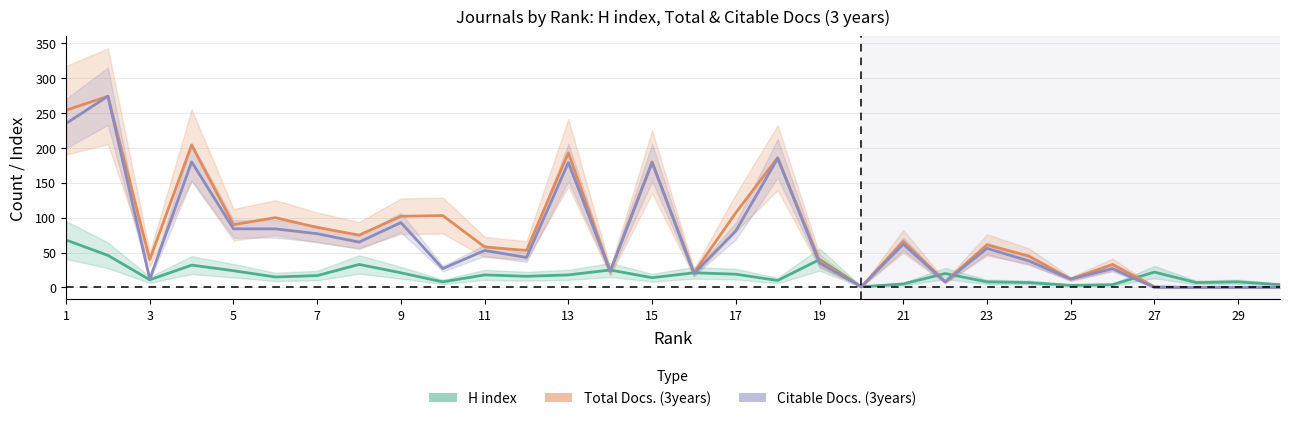

Is this an area chart (filled region under the line)?

No